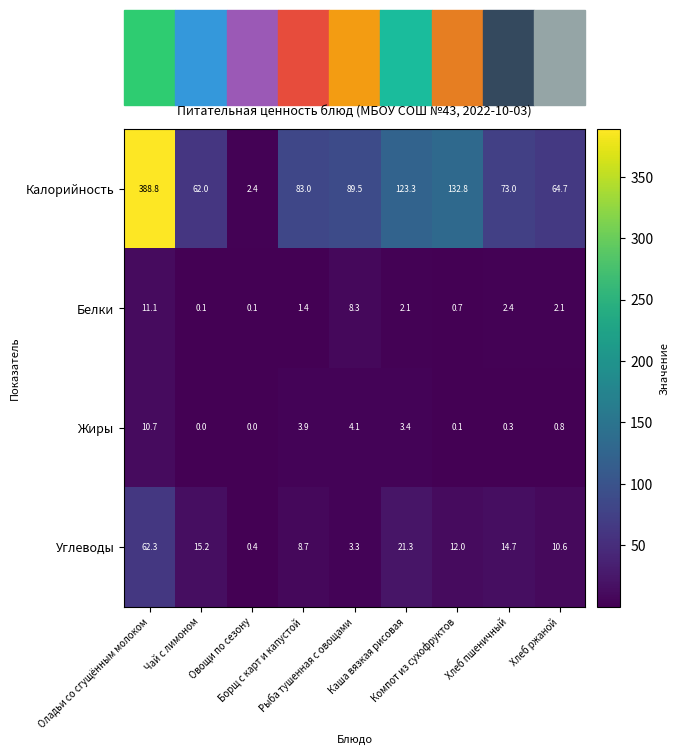

At how many categories does at least one series exceed 8?

8